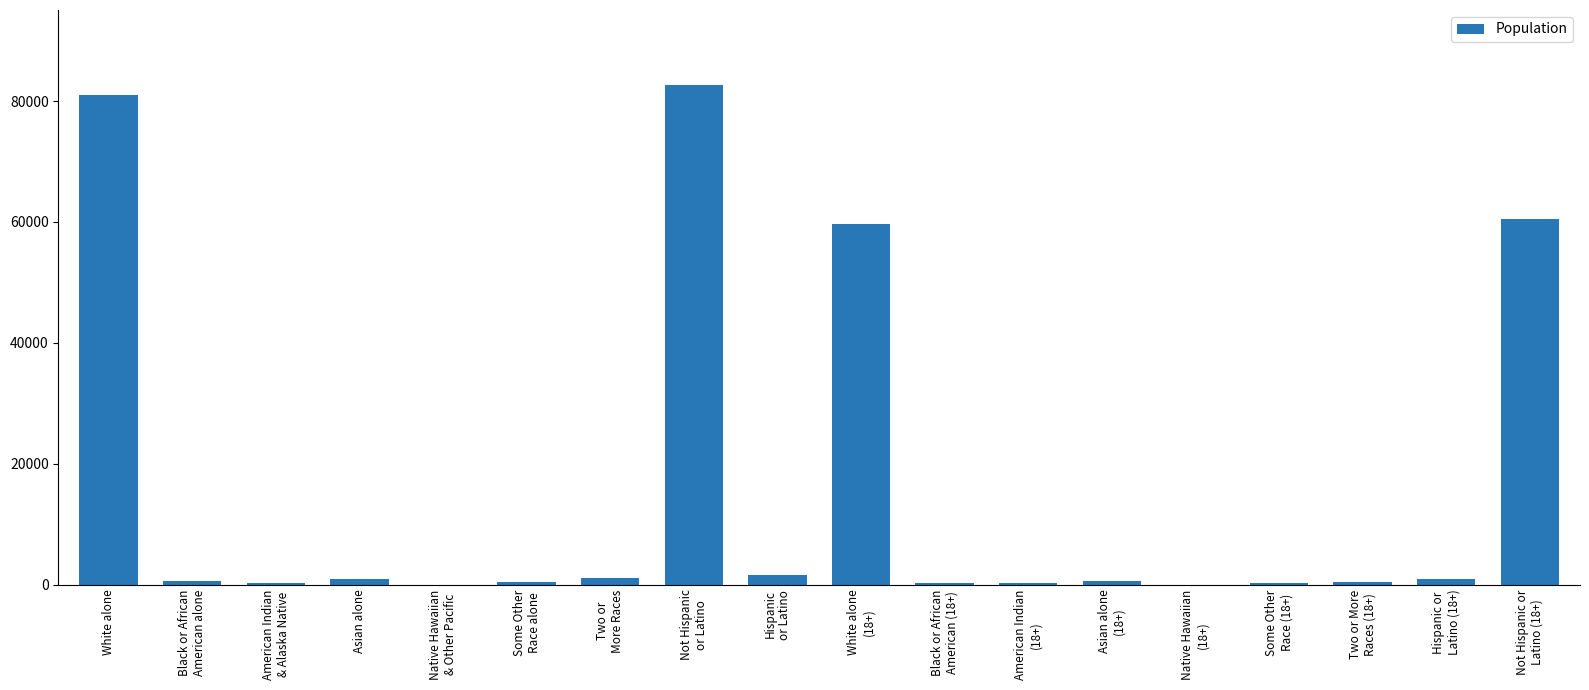

What is the sum of all values?

291614